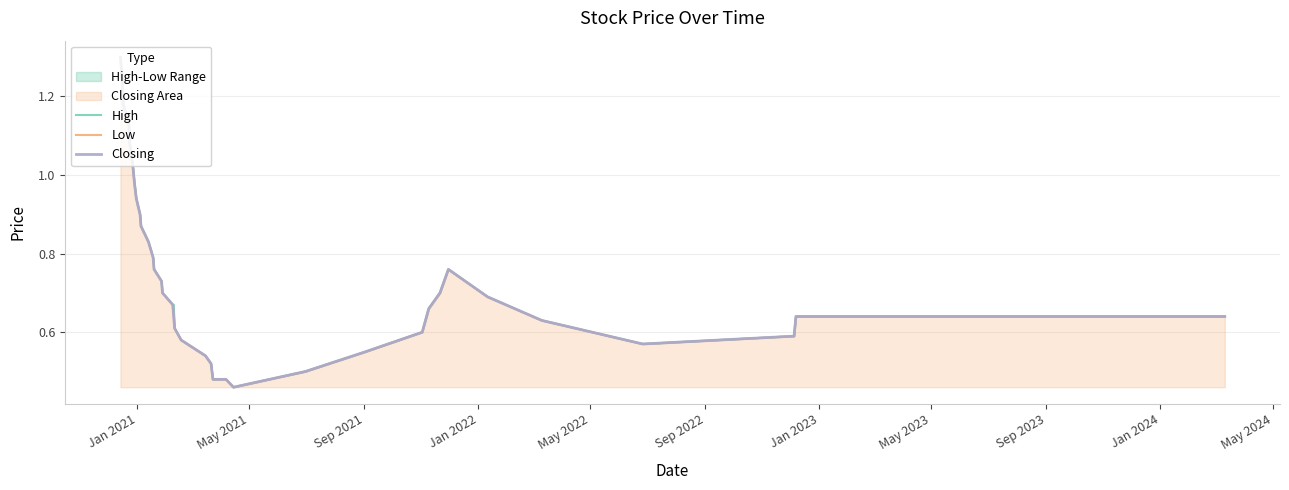

What is the lowest value of the Low series?

0.5